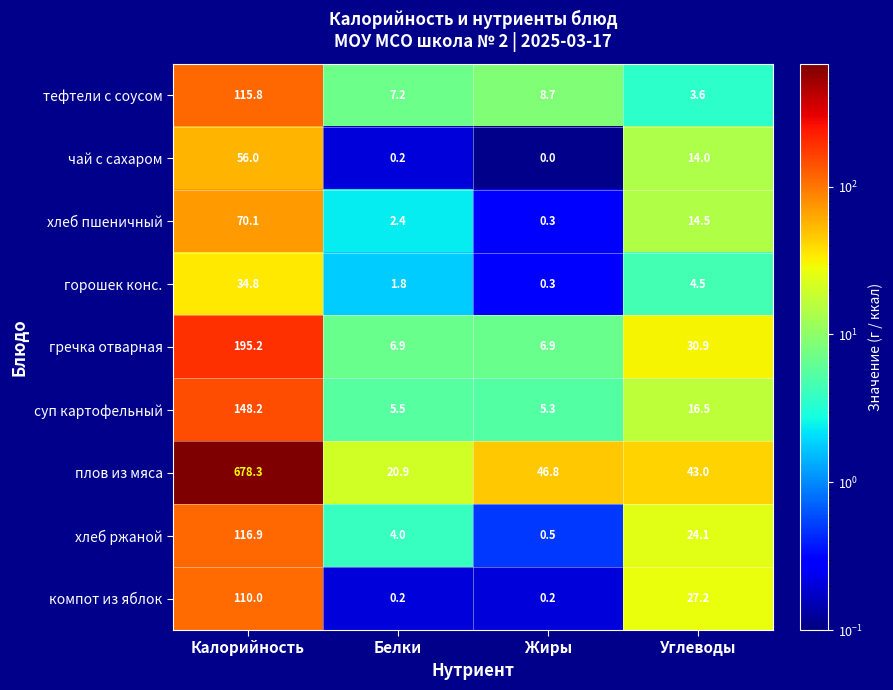

At which category does the chart reach its peak across all series?

Калорийность